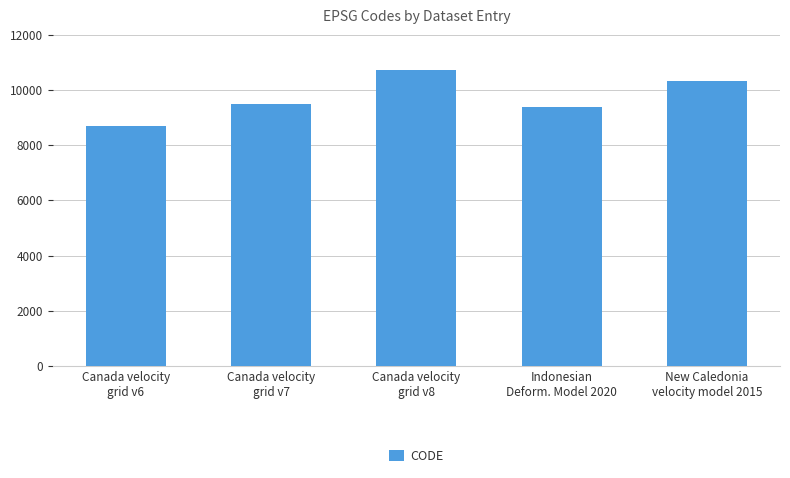

Rank the categories by value from lowest to highest.

Canada velocity
grid v6, Indonesian
Deform. Model 2020, Canada velocity
grid v7, New Caledonia
velocity model 2015, Canada velocity
grid v8